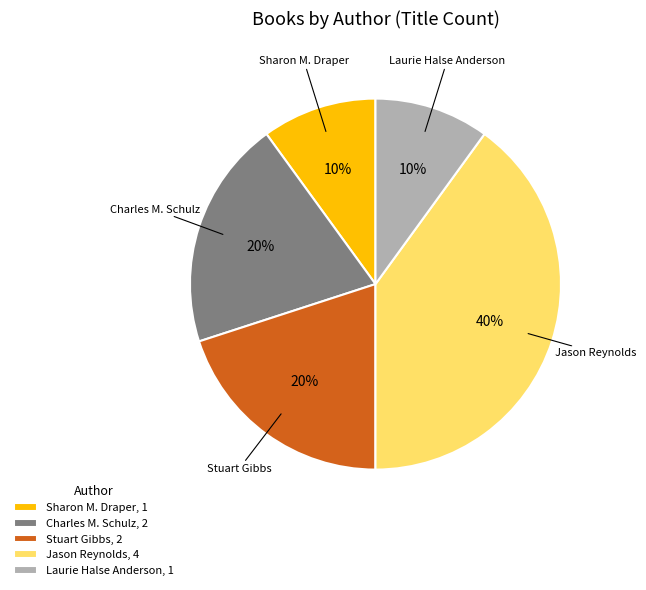

Is there any slice that represents more than half of the pie?

No